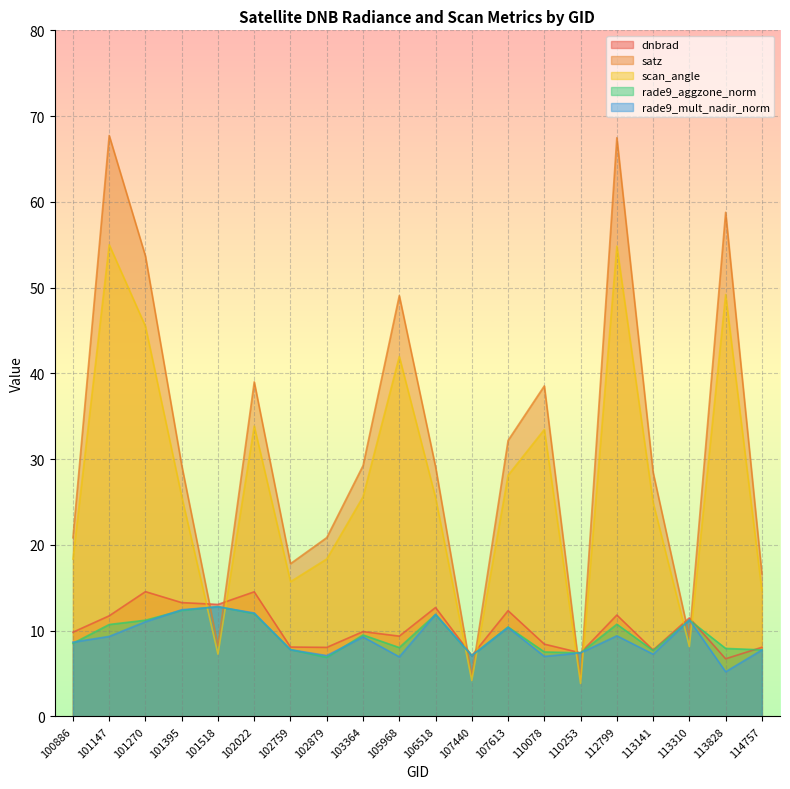

Which series changed the most between 101270 and 102879?

satz